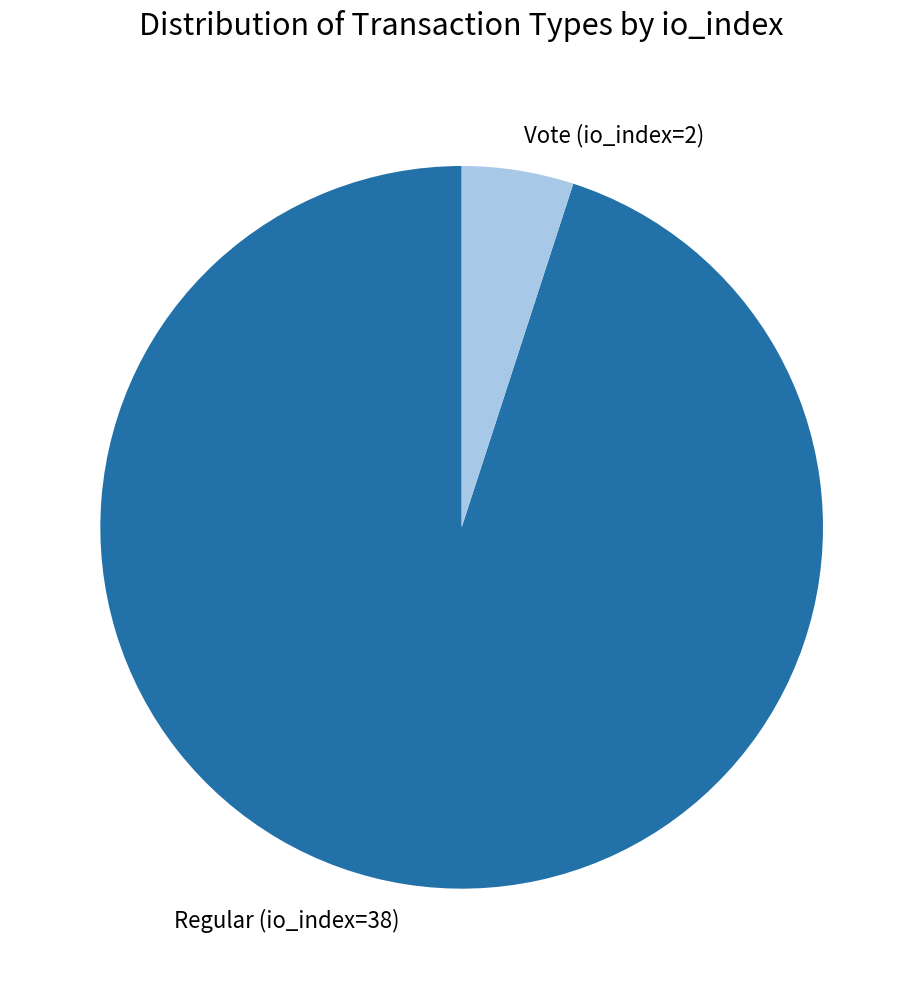

Which slice is the smallest?

Vote (io_index=2)